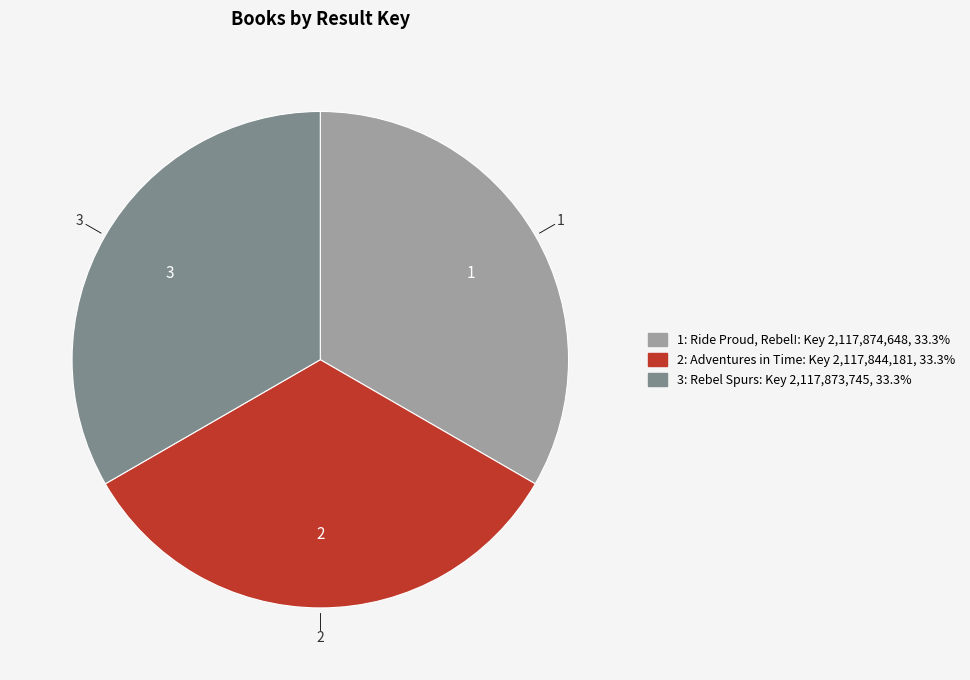

What is the ratio of the value at 1: Ride Proud, Rebel! to the value at 2: Adventures in Time?

1.0